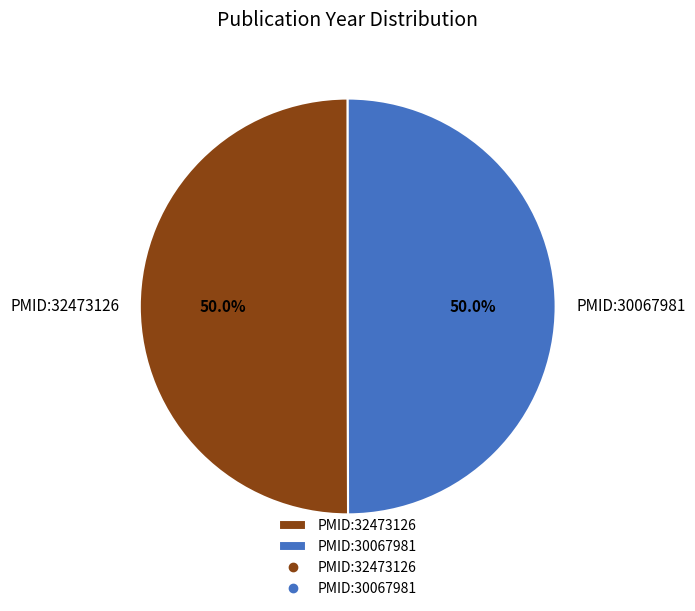

True or false: PMID:32473126 accounts for 50% of the total.

True